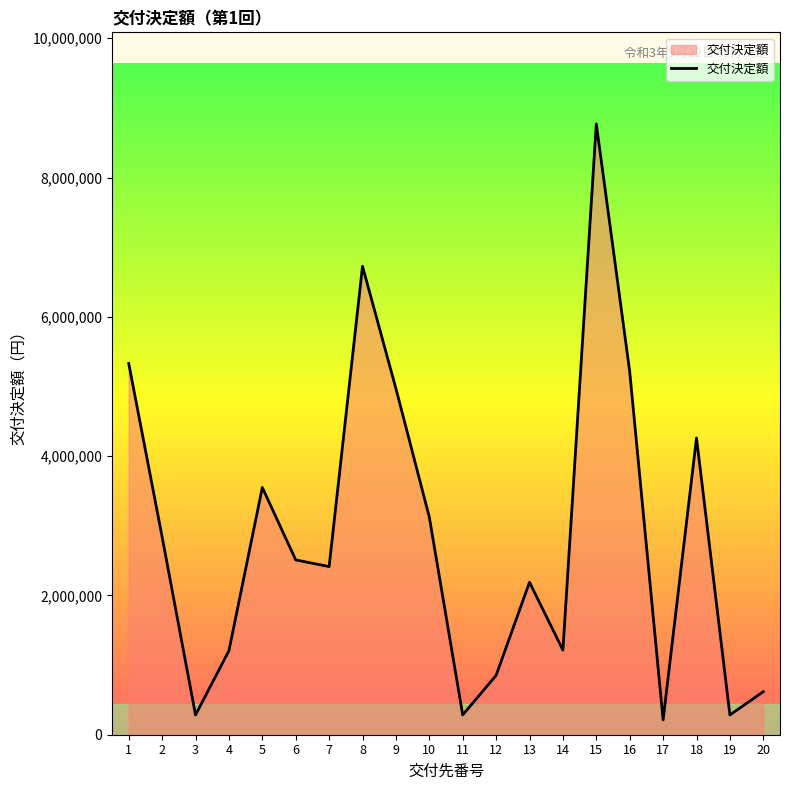

The value at 12 is 852000. True or false?

True